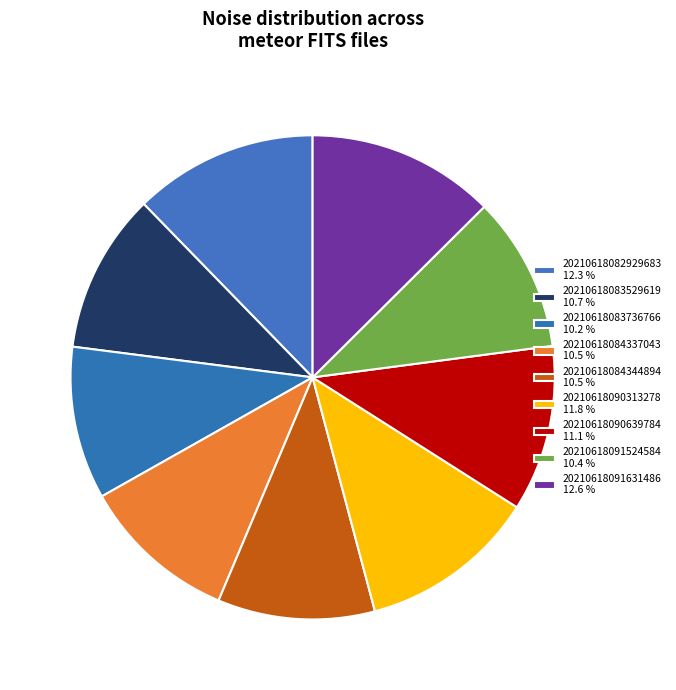

Count the number of slices in the pie.

9